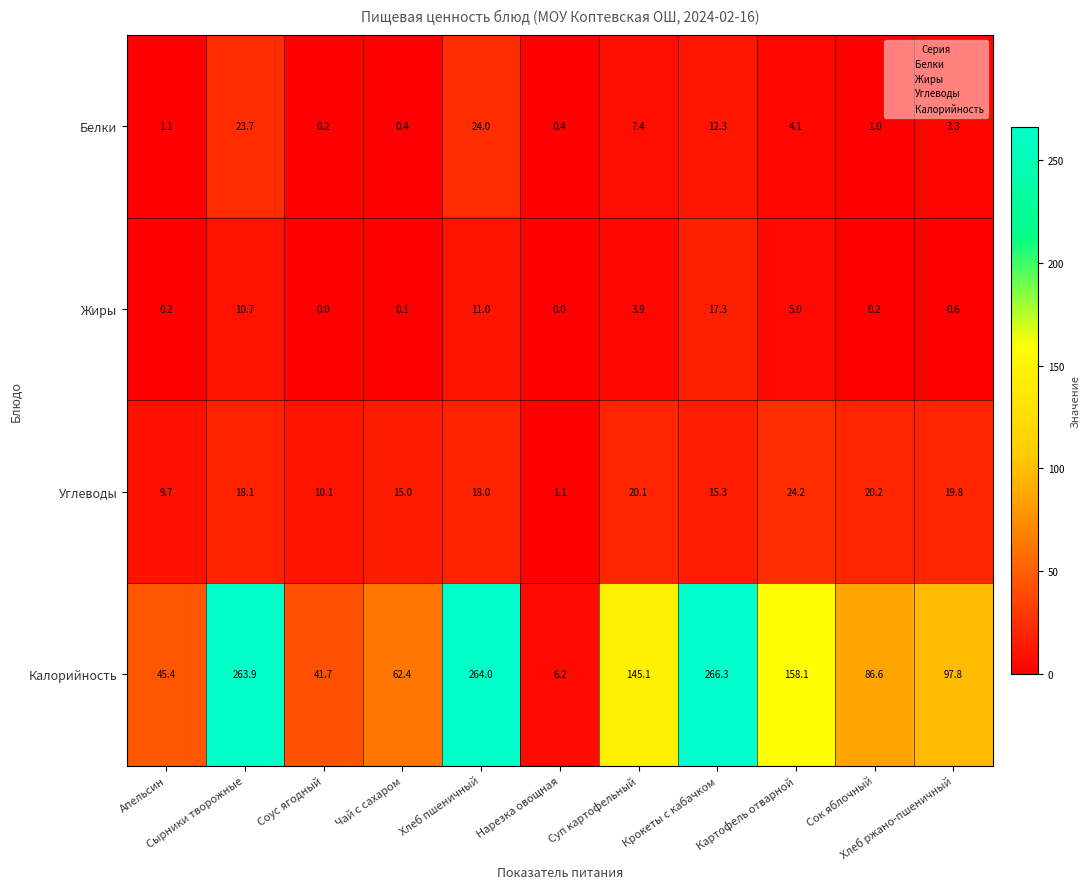

List the series in order of their peak value, lowest first.

Жиры, Белки, Углеводы, Калорийность